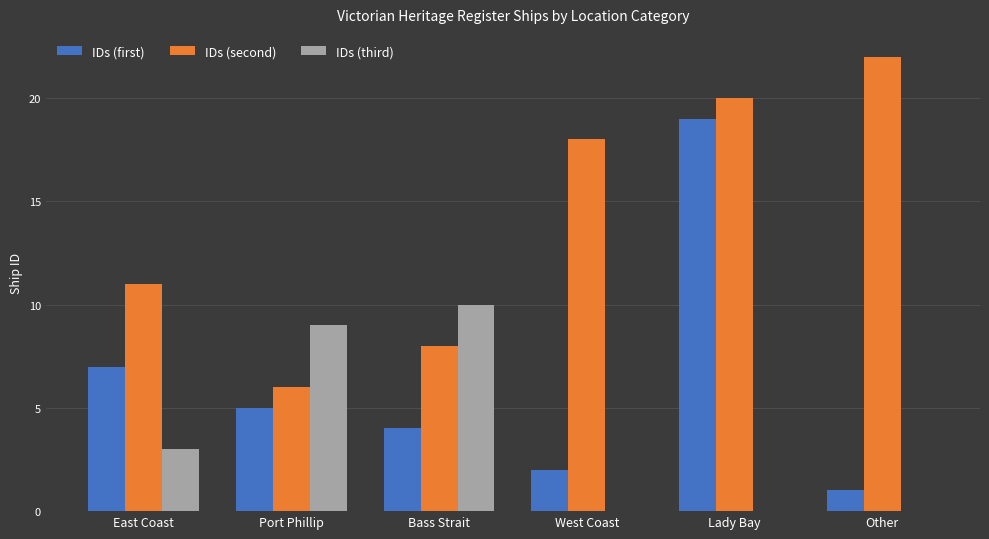

How many groups of bars are there?

6